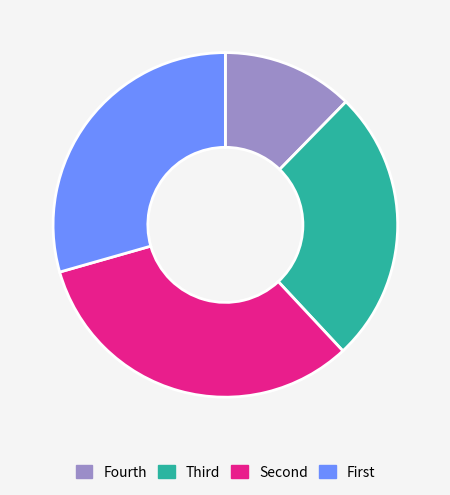

What is the smallest slice in the pie chart?

Fourth